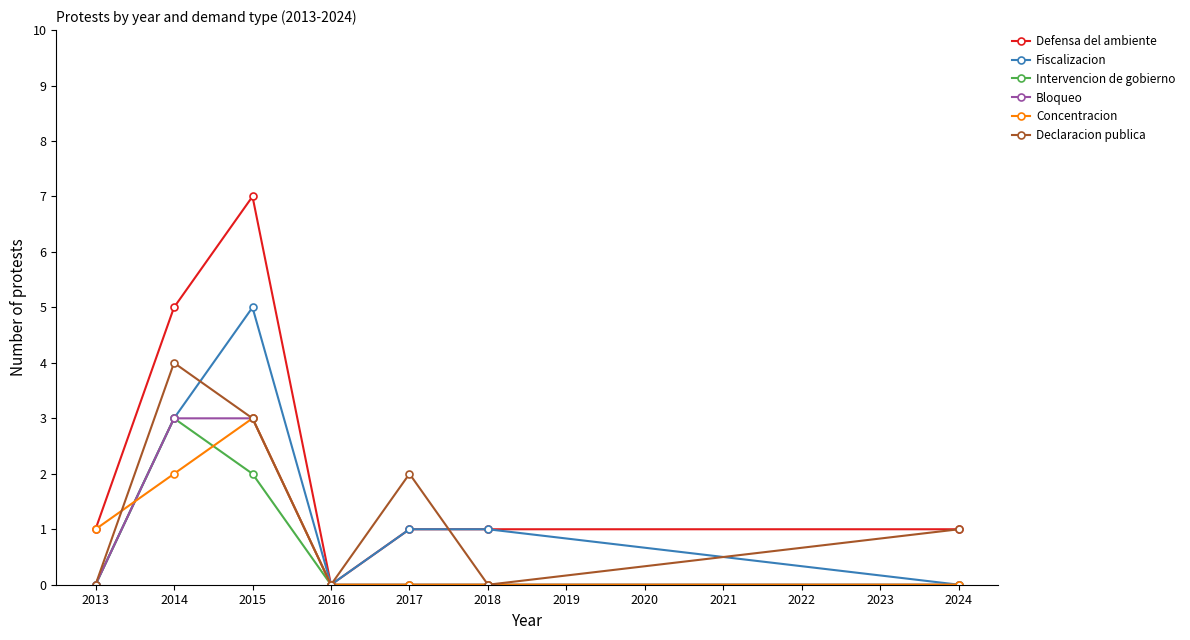

How many distinct data groups are displayed?

6